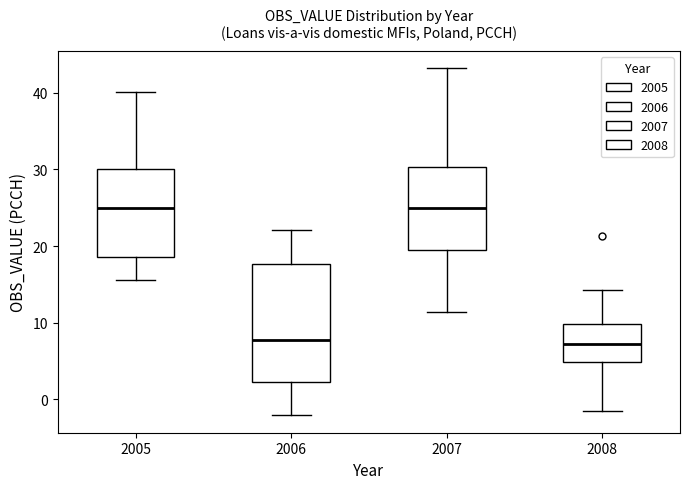

Reading left to right, transcribe this box plot: for each box, give where its median line is, the range the box spans, and where its two whiskers end, as read against the y-axis. The values are not printed on the chart, so give them approximately, as read against the axis.

2005: median 25, box 19 to 30, whiskers 16 to 40
2006: median 8, box 2 to 18, whiskers -2 to 22
2007: median 25, box 19 to 30, whiskers 11 to 43
2008: median 7, box 5 to 10, whiskers -1 to 14